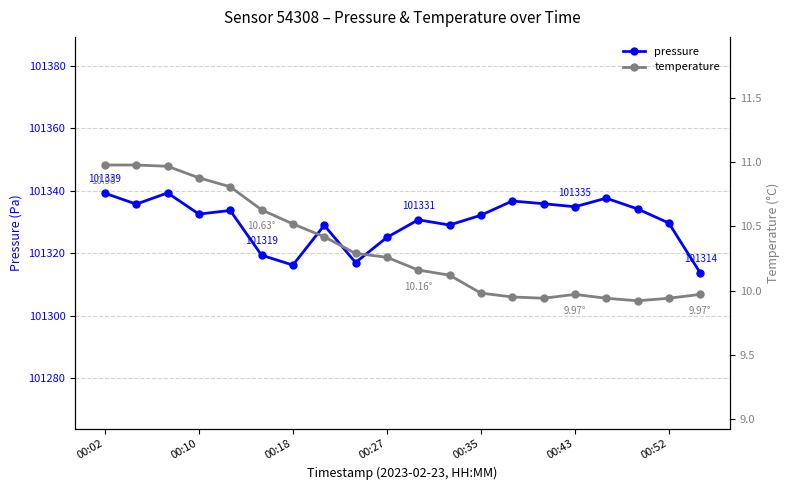

True or false: pressure and temperature cross at least once.

False